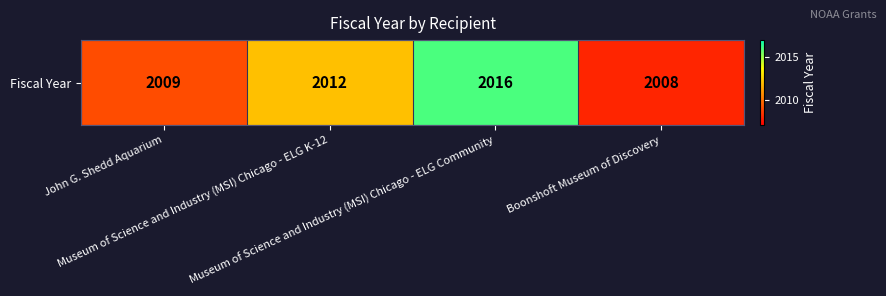

How many values are below 2012?

2